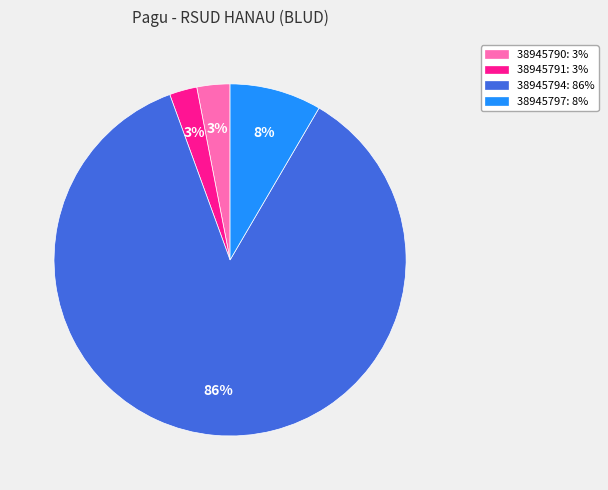

What is the majority slice?

38945794